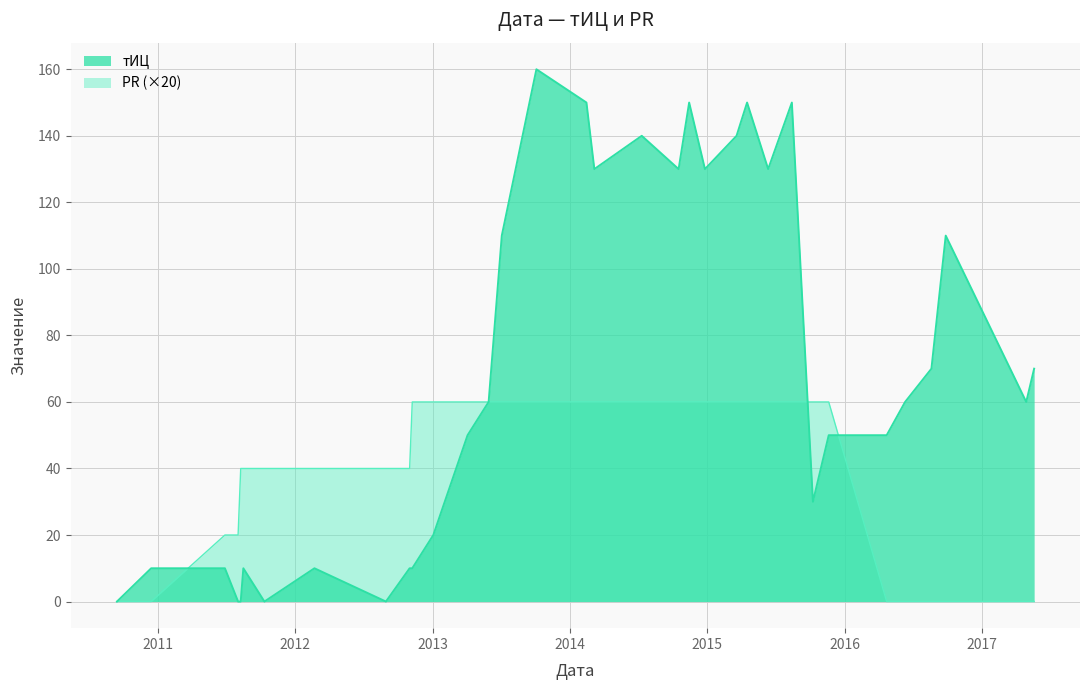

At how many categories does at least one series exceed 87?

13